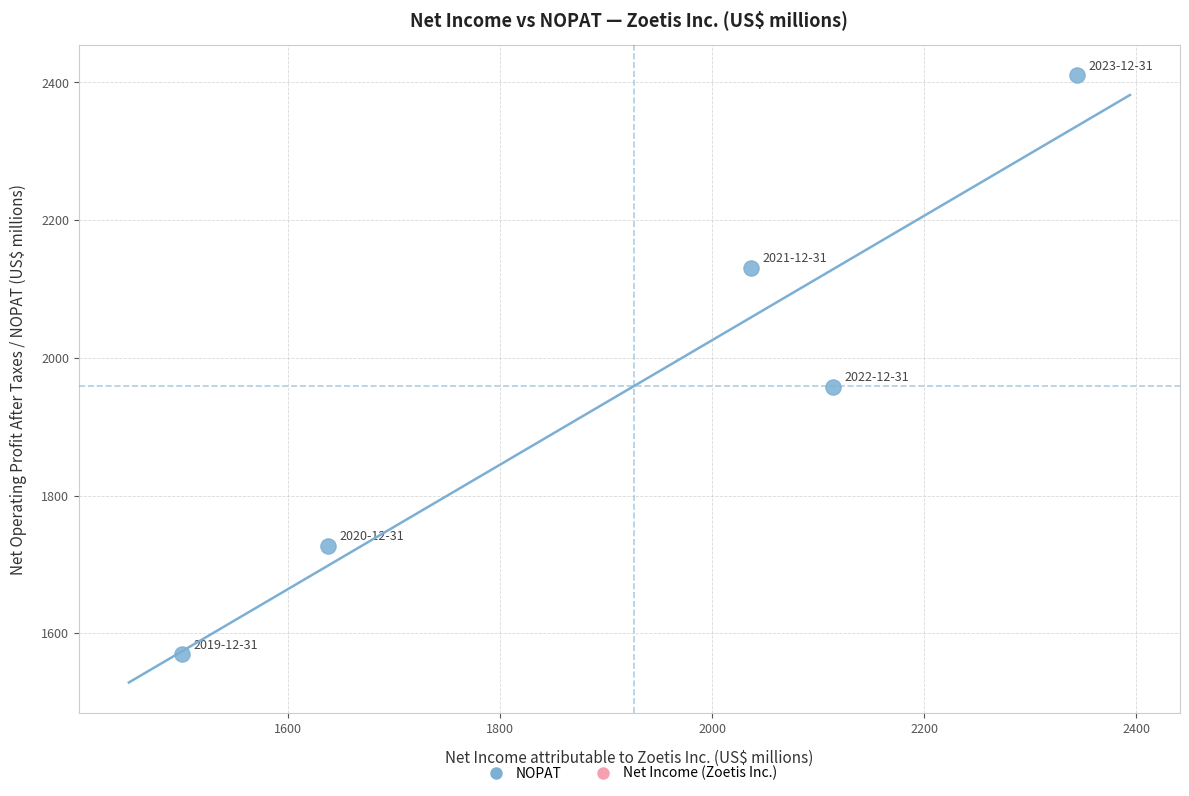

What Y value in the scatter plot is closest to 1990?

1958